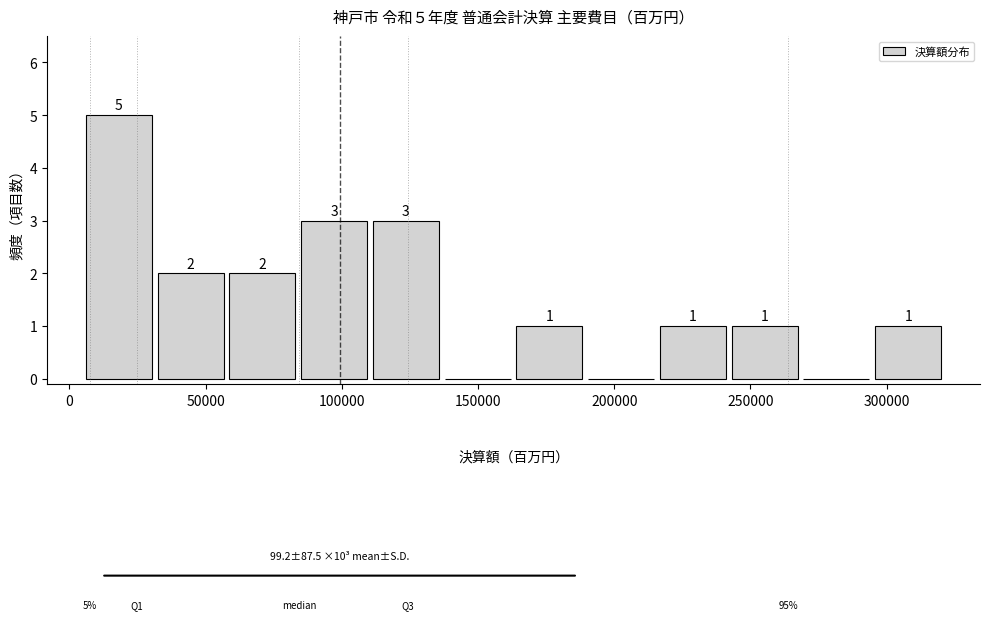

Over which range of the x-axis is the bar tallest?

5000 to 30000